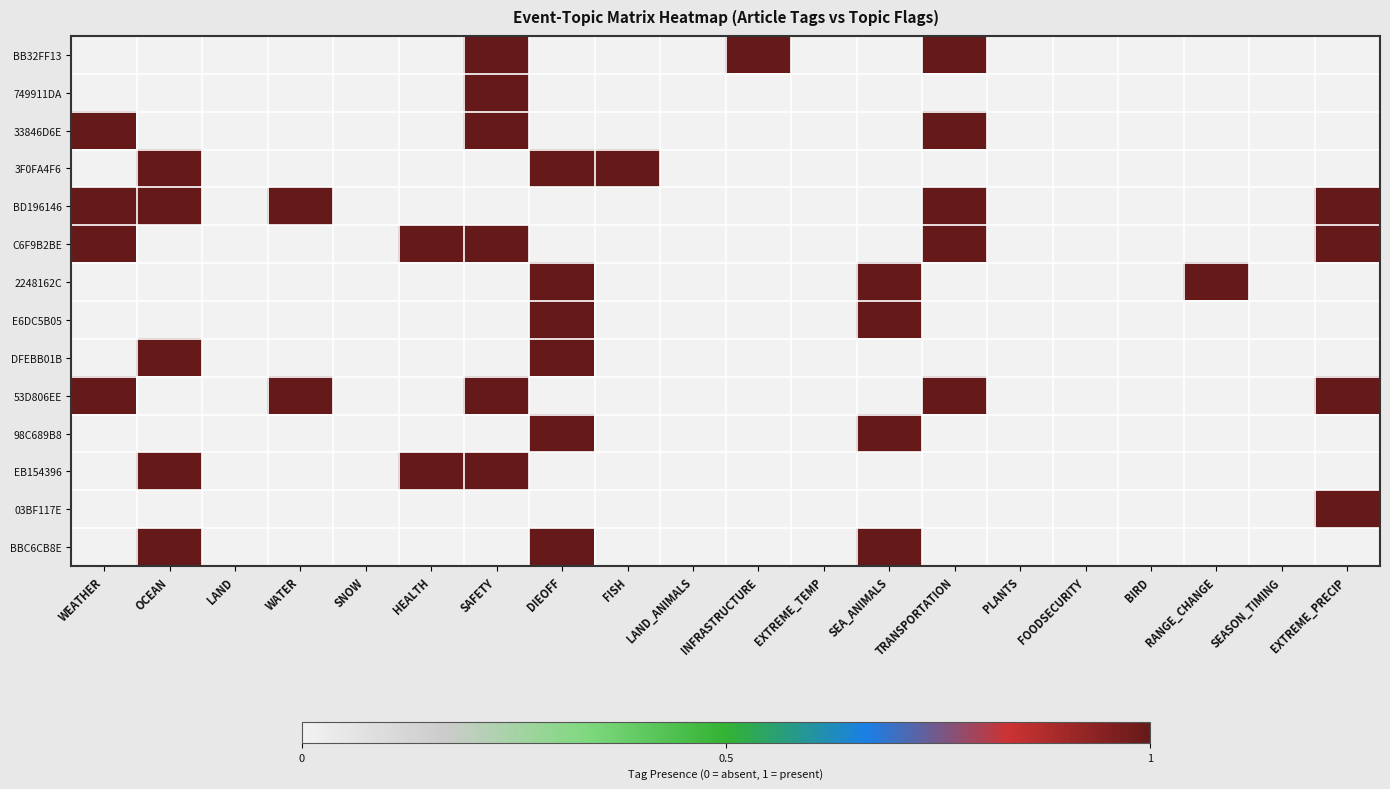

Which series has the largest range (max minus min)?

BB32FF13